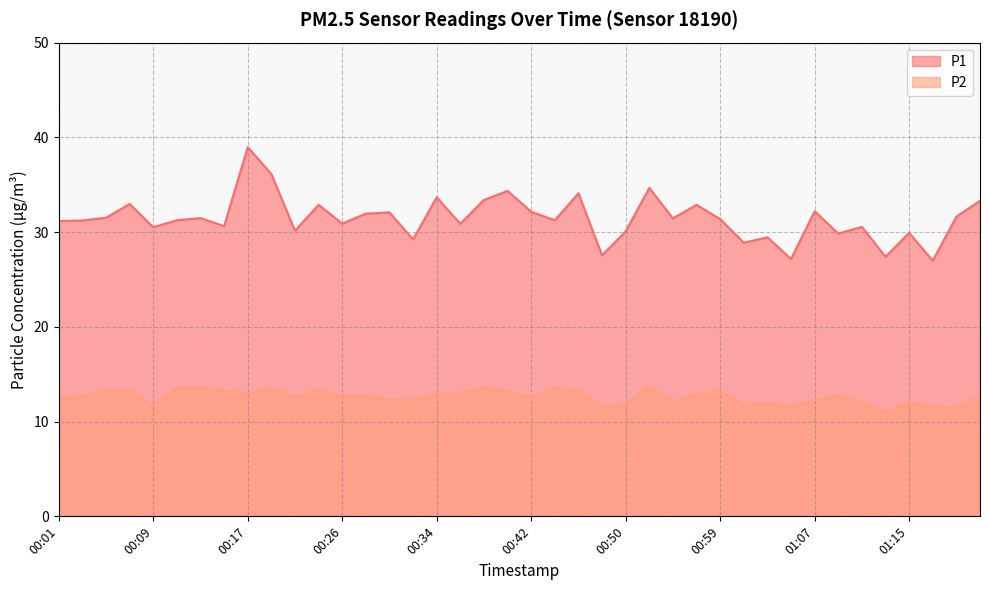

How many series are shown in this chart?

2